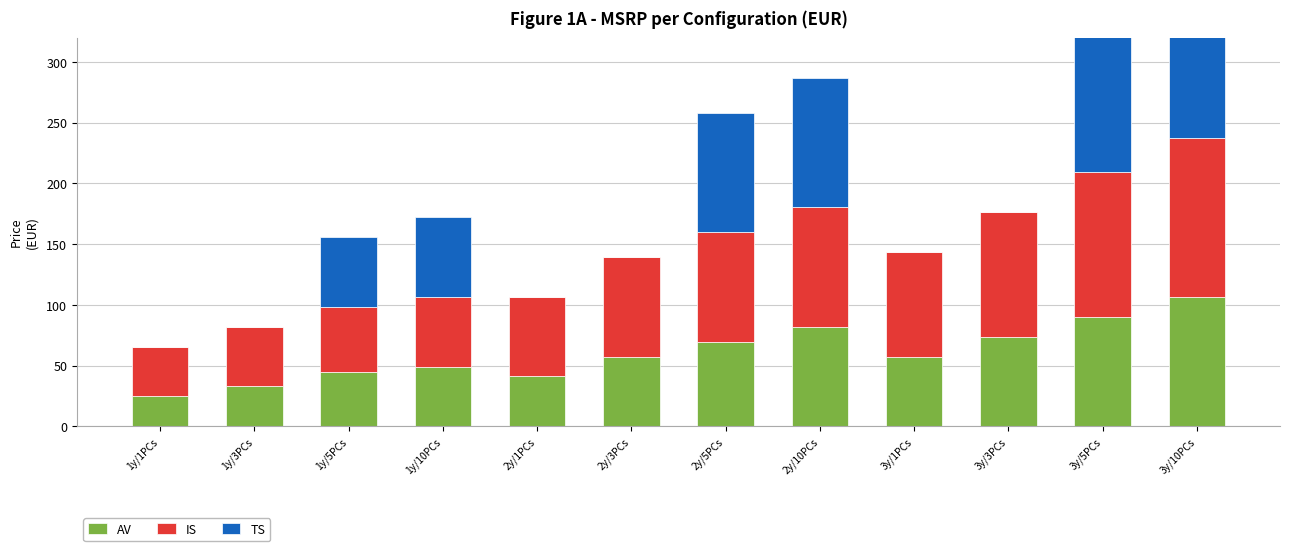

Reading left to right, extract all data points from this chart.

AV: 24.6	32.8	45.1	49.2	41.0	57.4	69.7	82.0	57.4	73.8	90.2	106.6
IS: 41.0	49.2	53.3	57.4	65.6	82.0	90.2	98.4	86.1	102.5	118.9	131.2
TS: 0.0	0.0	57.4	65.6	0.0	0.0	98.4	106.6	0.0	0.0	131.2	147.6